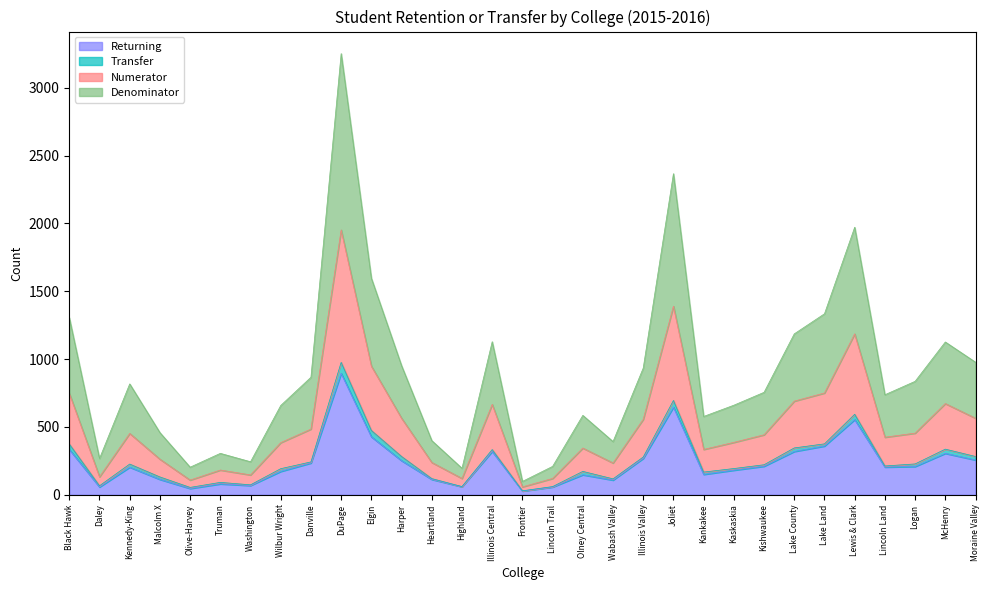

How many values in the Denominator series are below 755?

15